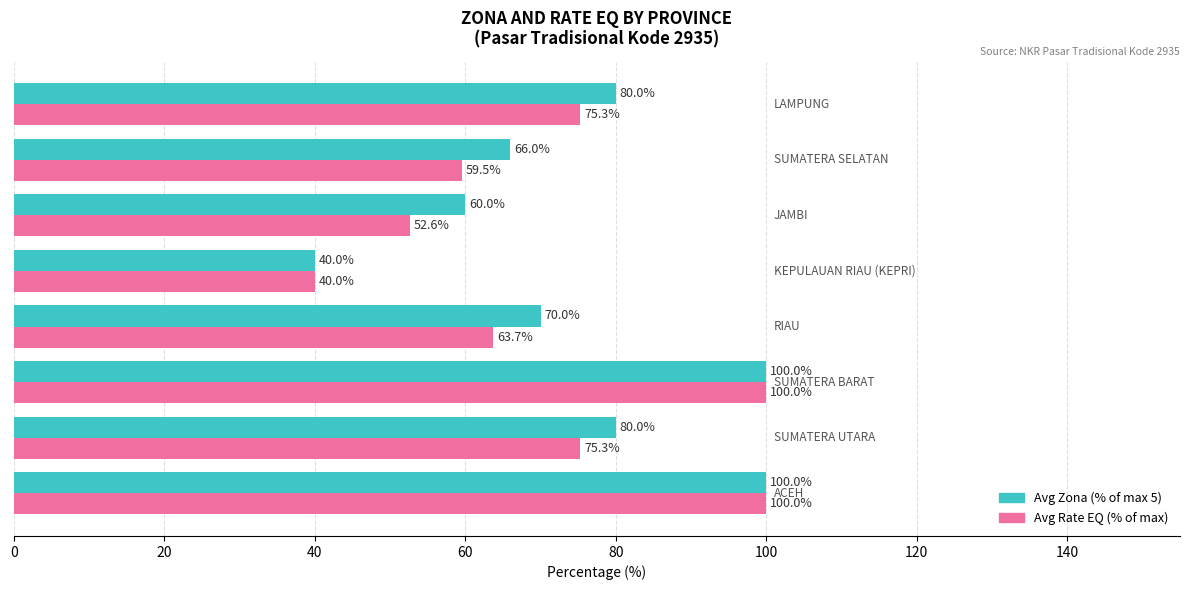

What is the greatest value displayed?

100.0